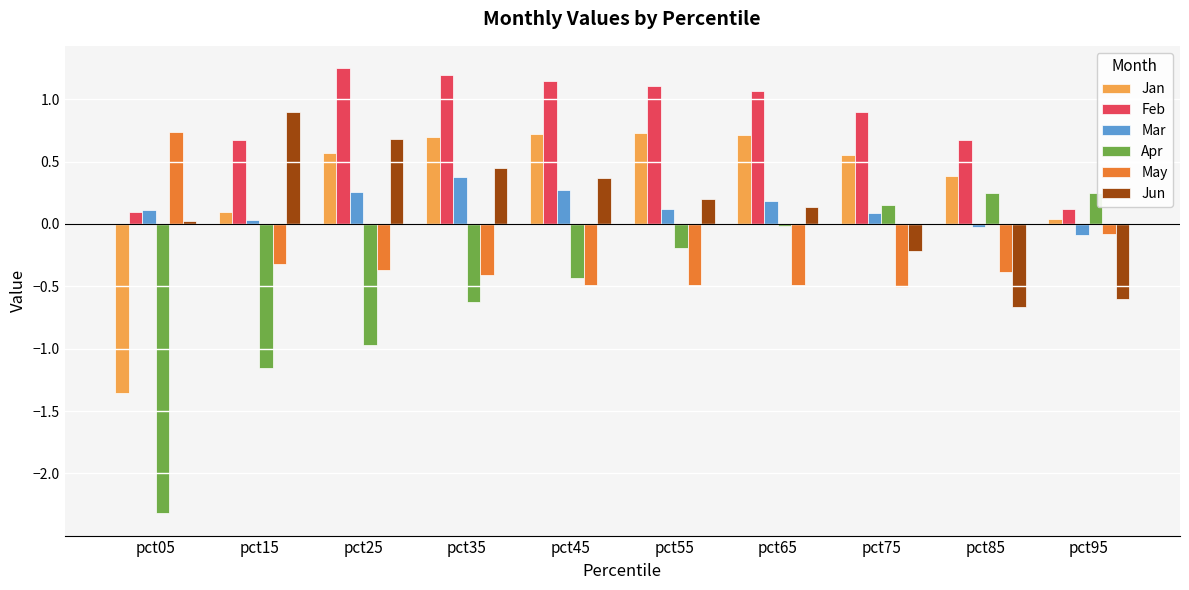

How many values in the Feb series are below 1?

5